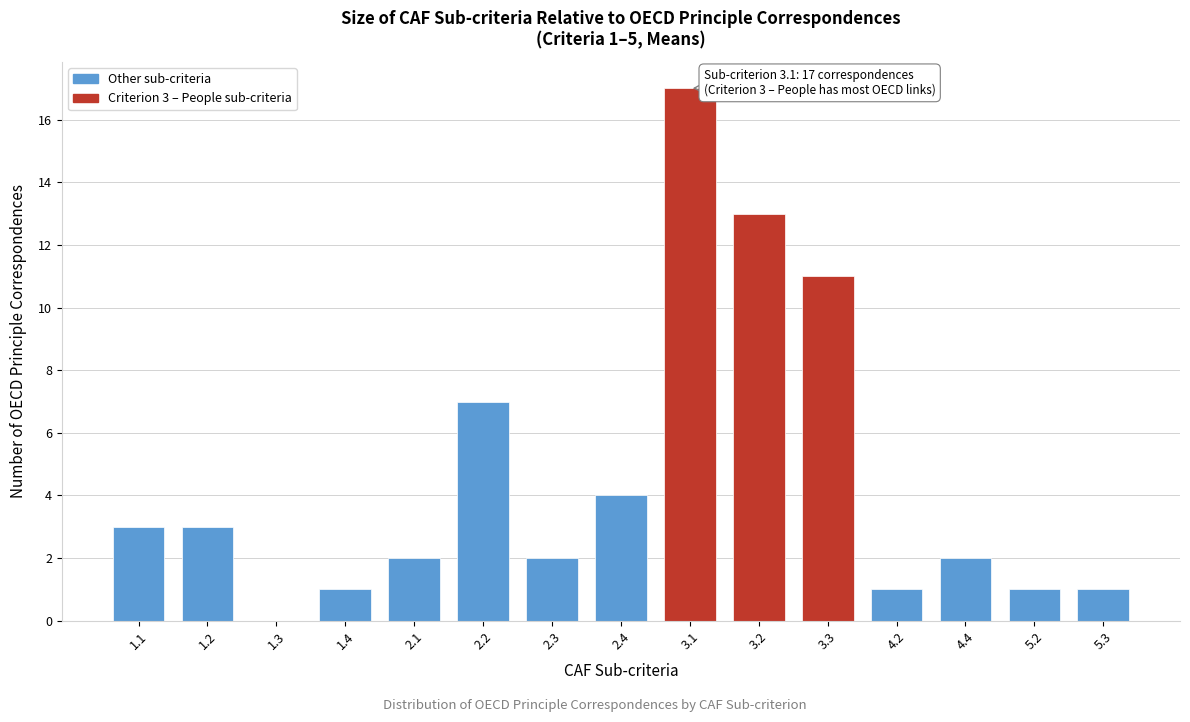

Reading left to right, what are all the values shown in this chart?

1.1=3	1.2=3	1.3=0	1.4=1	2.1=2	2.2=7	2.3=2	2.4=4	3.1=17	3.2=13	3.3=11	4.2=1	4.4=2	5.2=1	5.3=1